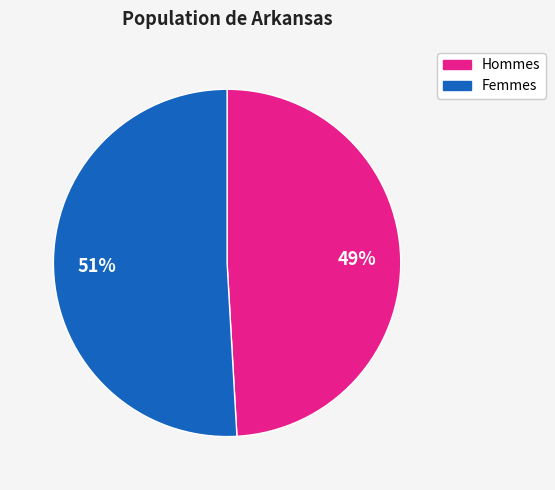

Is there a majority slice in this chart?

Yes